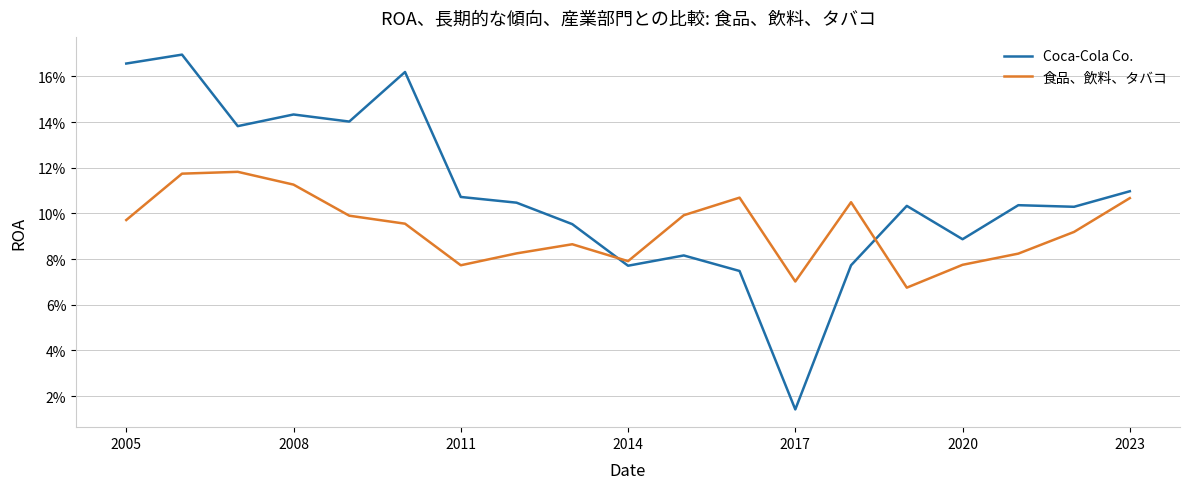

Does the chart have visible grid lines?

Yes